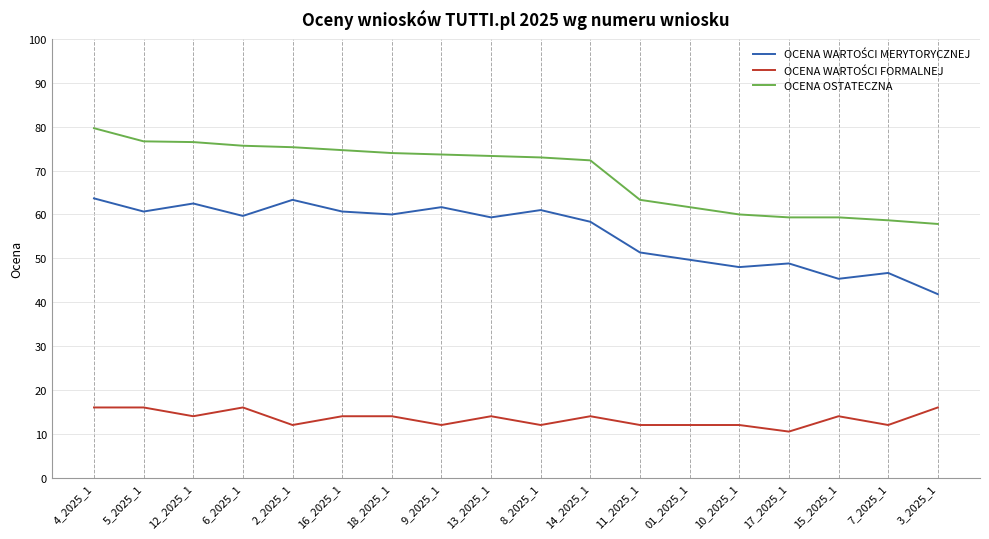

What is the minimum value shown in the chart?

10.5